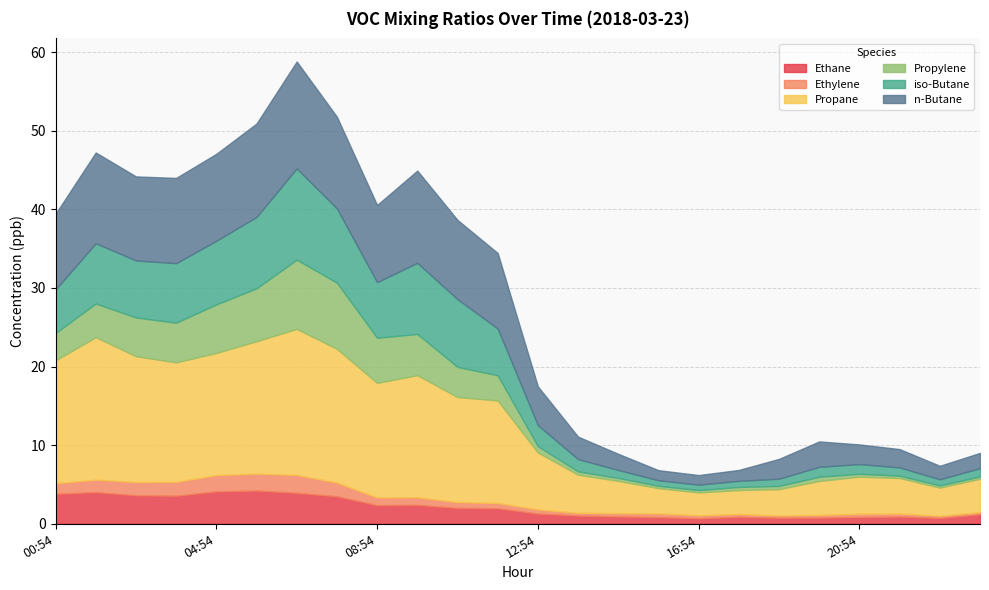

Where is iso-Butane nearest to the value 6?

11:54